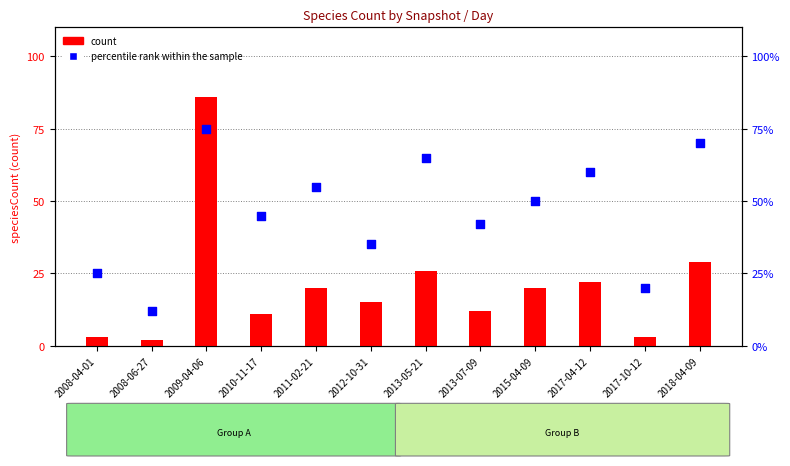

Which series reaches the minimum Y coordinate?

count